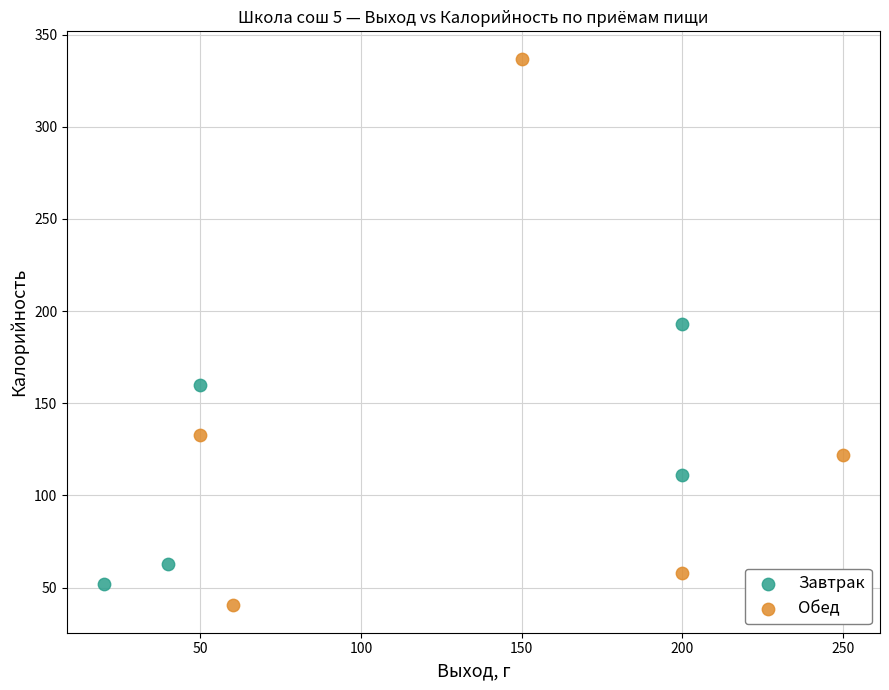

Which series contains the lowest Y value?

Обед